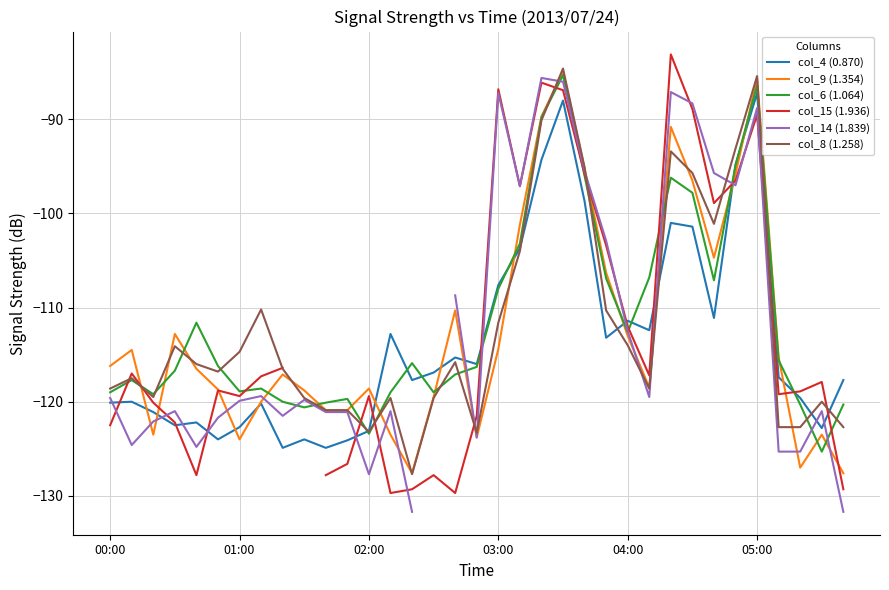

What is the difference between the maximum and second lowest values in the col_6 (1.064) series?

38.1